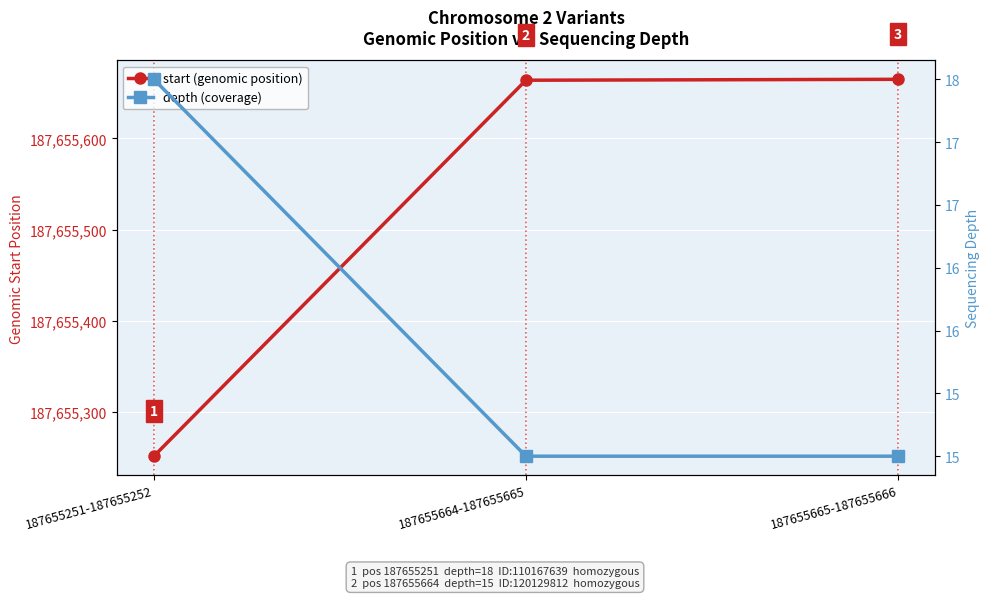

At how many categories does at least one series exceed 146004167?

3